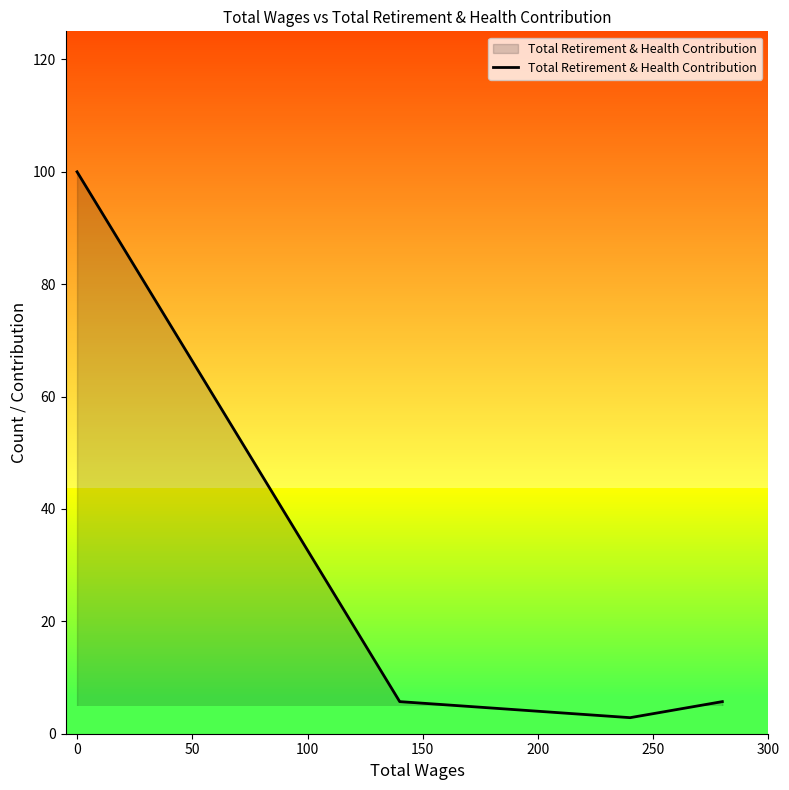

True or false: Total Retirement & Health Contribution has more than 2 points higher than both neighbors.

False